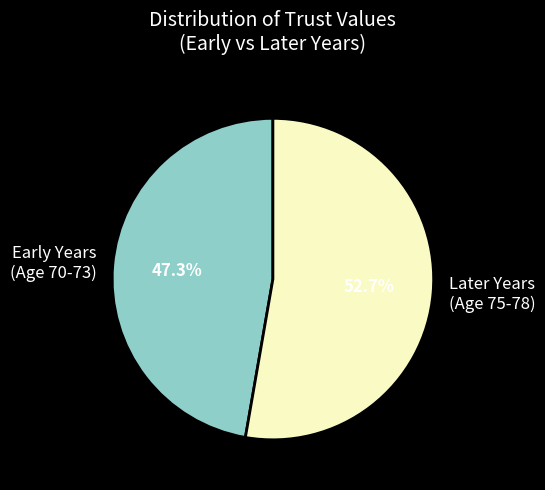

What percentage do Later Years (Age 75-78) and Early Years (Age 70-73) together represent?

100.0%